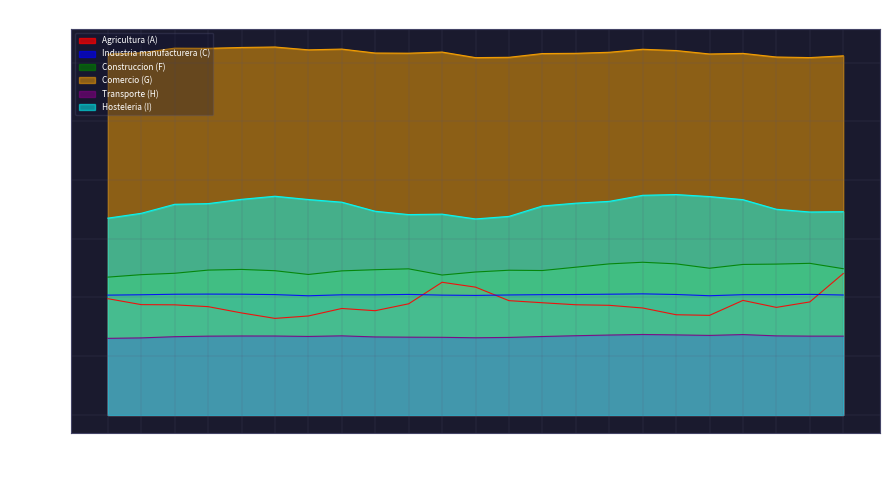

What is the difference between the Agricultura (A) values at May. and Ago.?

9074